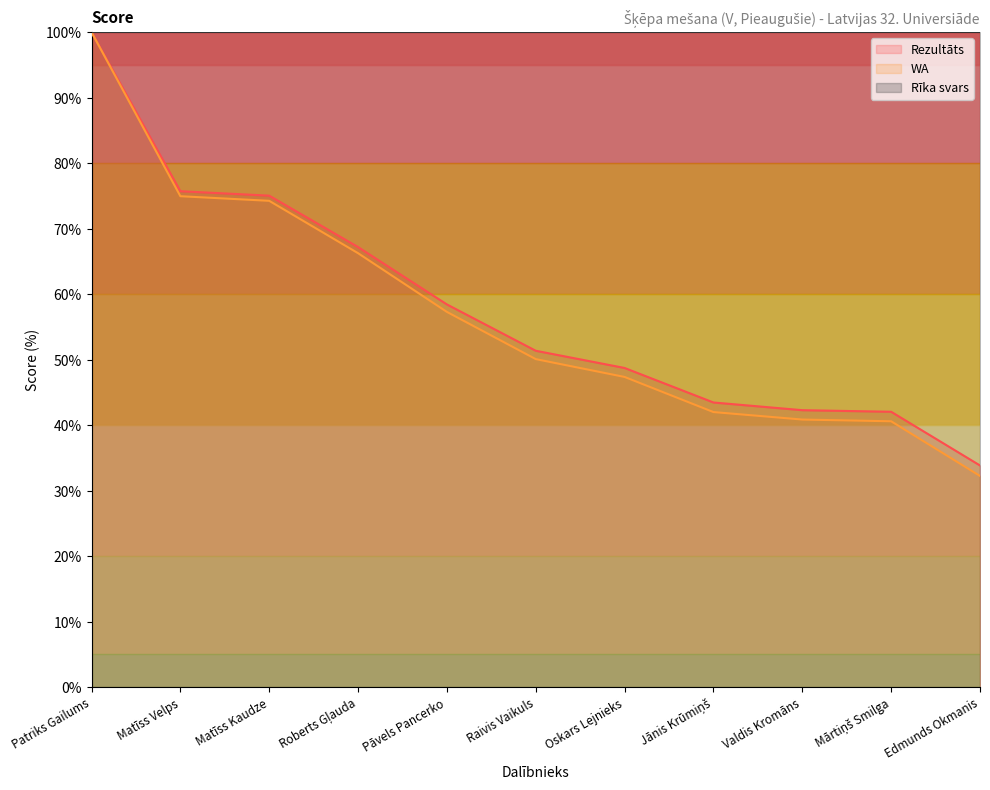

What value does the WA series have at Matīss Kaudze?

74.3